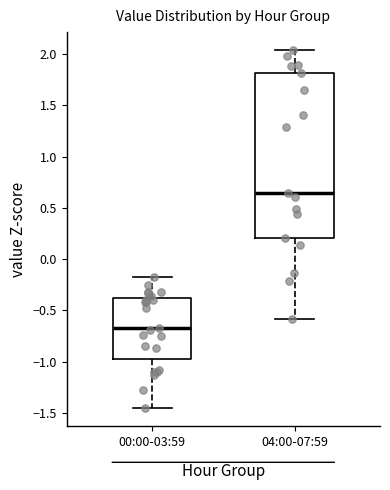

Reading left to right, read every box against the y-axis: the position of its median line, the range the box covers, and the ends of its whiskers. The values are not printed on the chart, so give them approximately, as read against the axis.

00:00-03:59: median -0.65, box -0.95 to -0.35, whiskers -1.45 to -0.15
04:00-07:59: median 0.65, box 0.20 to 1.80, whiskers -0.60 to 2.05